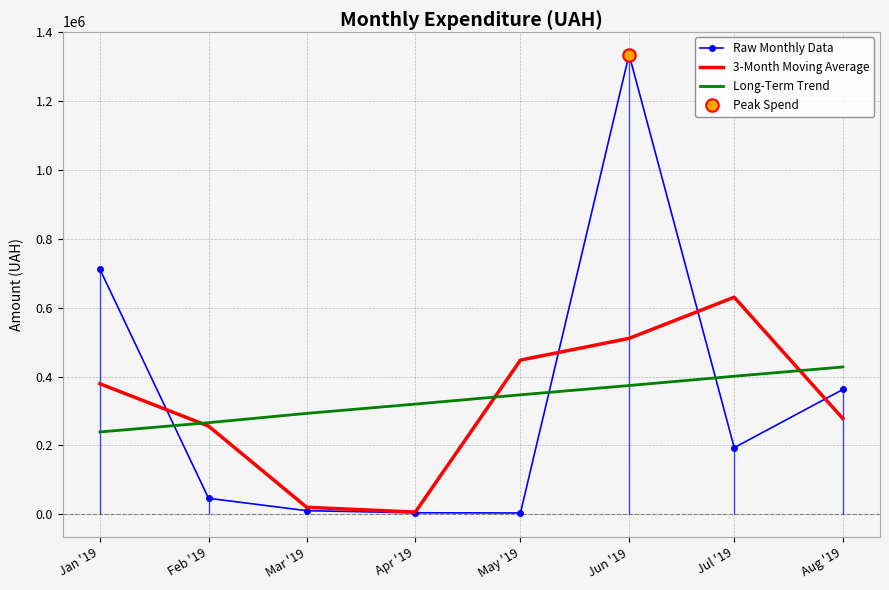

Between Feb '19 and Mar '19, which series saw the biggest shift?

3-Month Moving Average